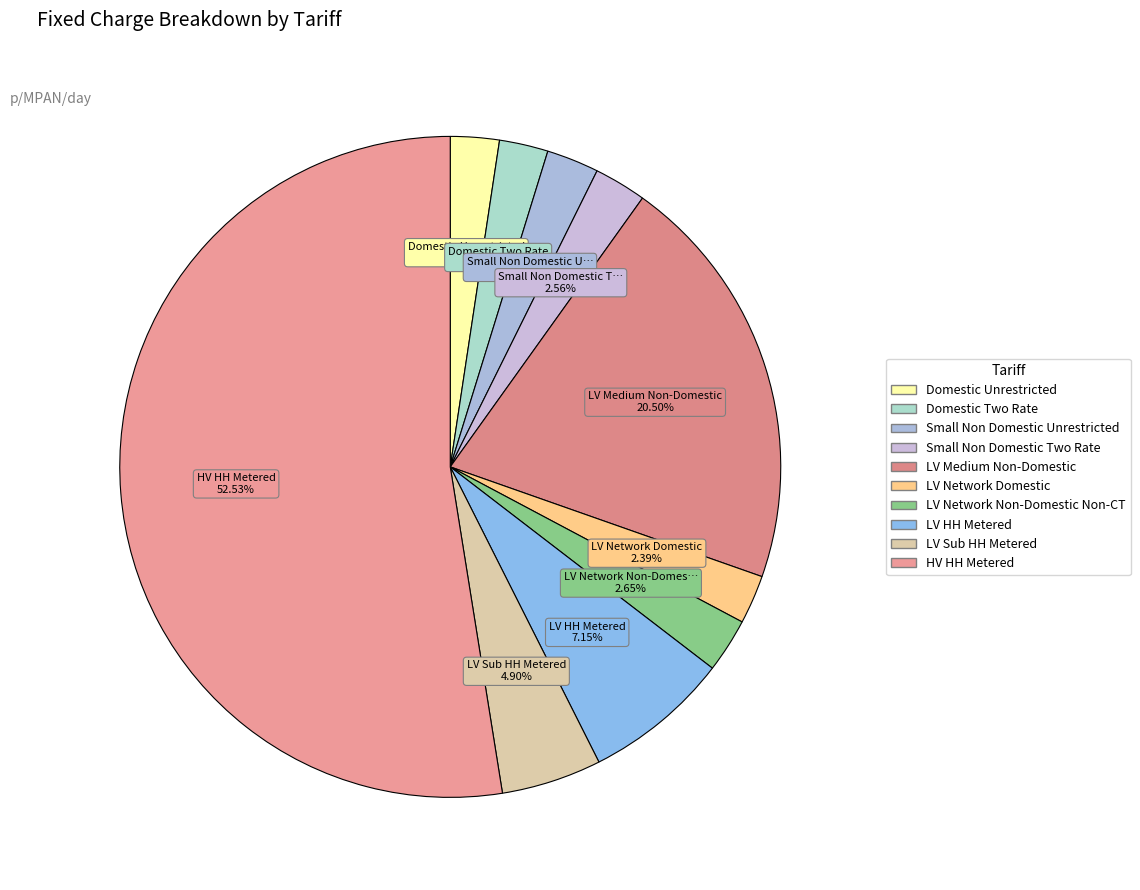

Does HV HH Metered represent more than half of the total?

Yes